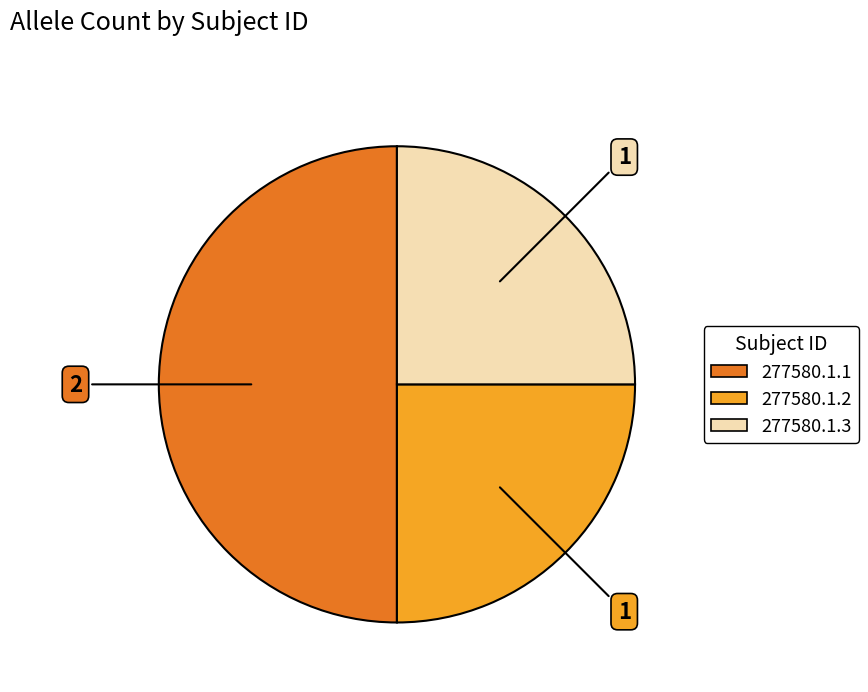

Is it true that 277580.1.2 is 25% of the pie?

True